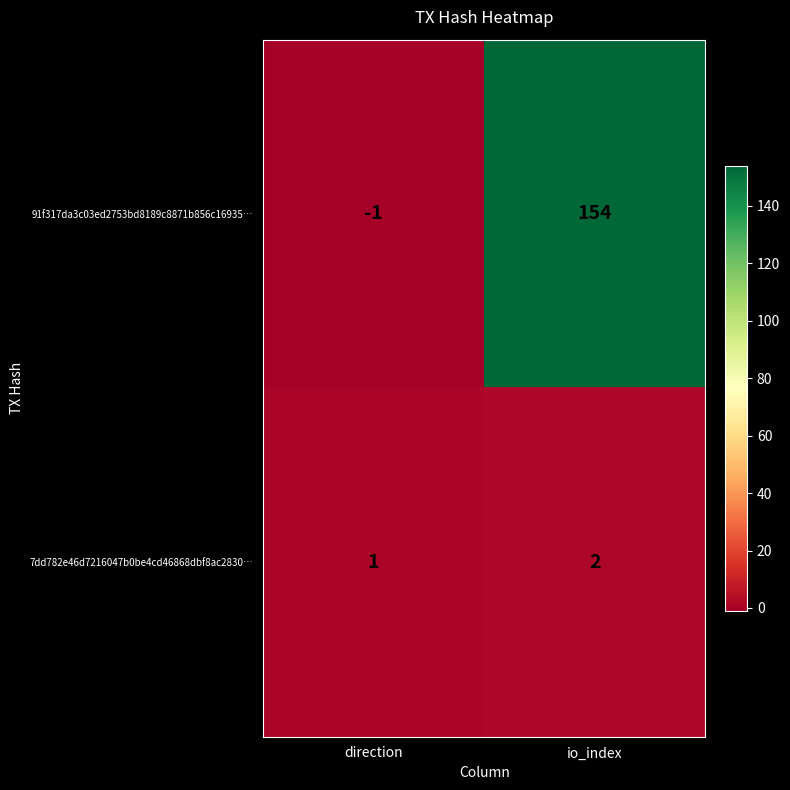

The value of 91f317da3c03ed2753bd8189c8871b856c16935… at io_index is 59. True or false?

False